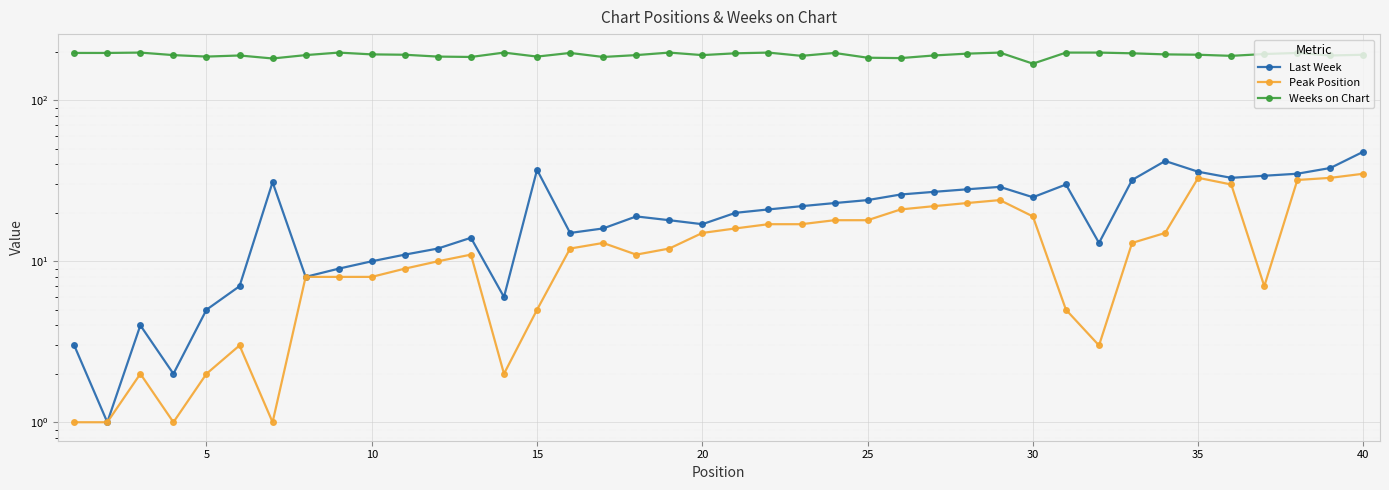

Which series has the largest total across all categories?

Weeks on Chart